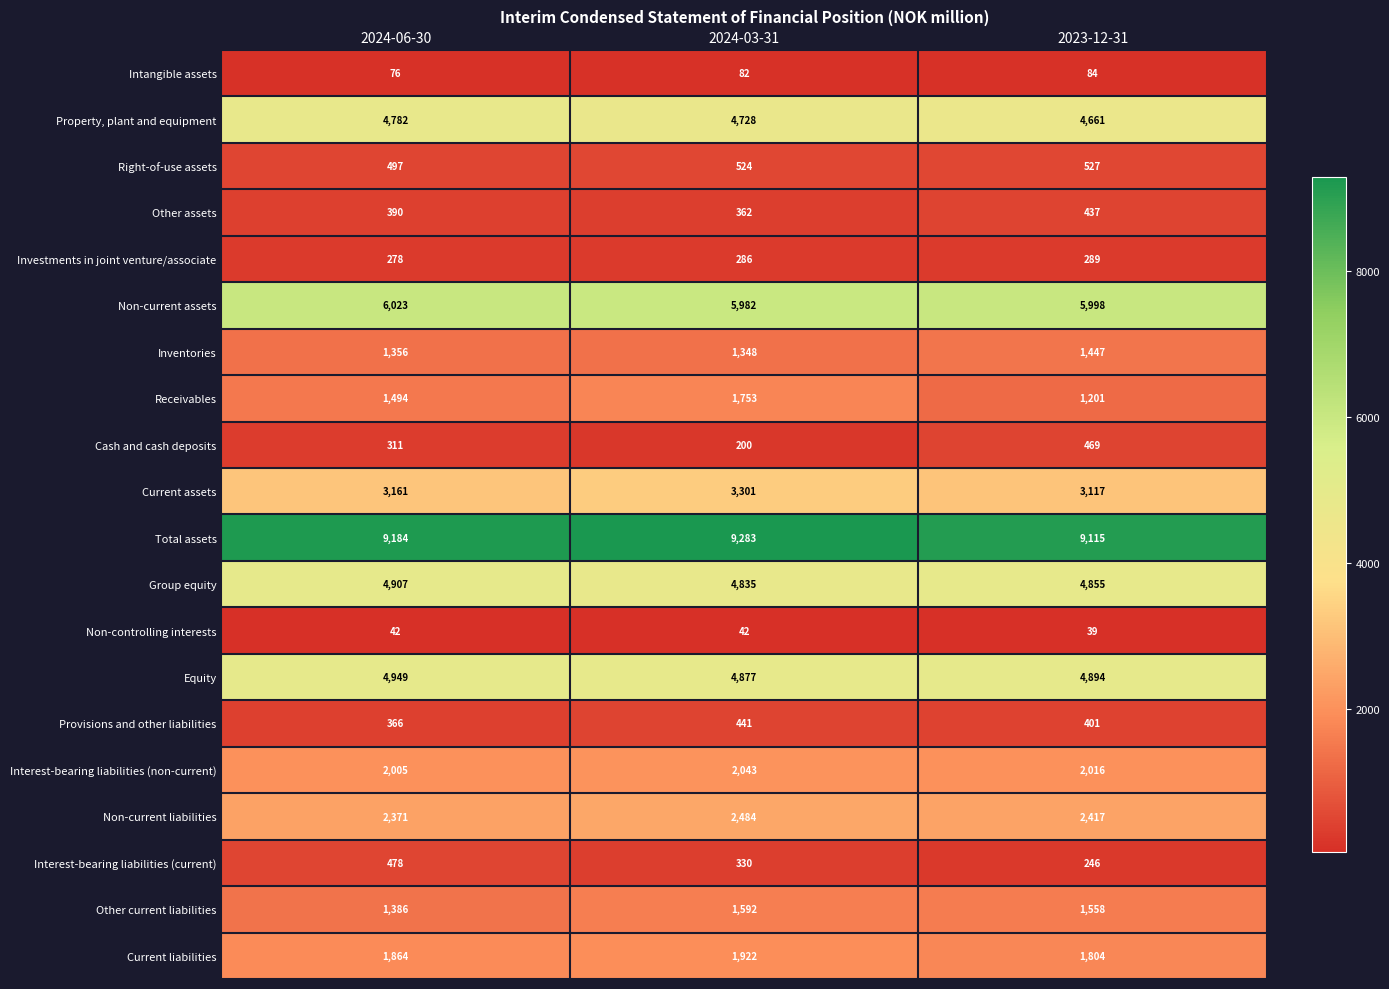

Rank the categories by Interest-bearing liabilities (current) value from lowest to highest.

2023-12-31, 2024-03-31, 2024-06-30